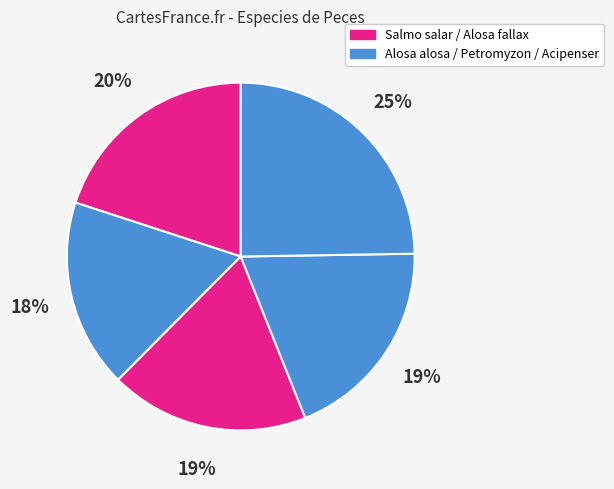

Count the number of slices in the pie.

5